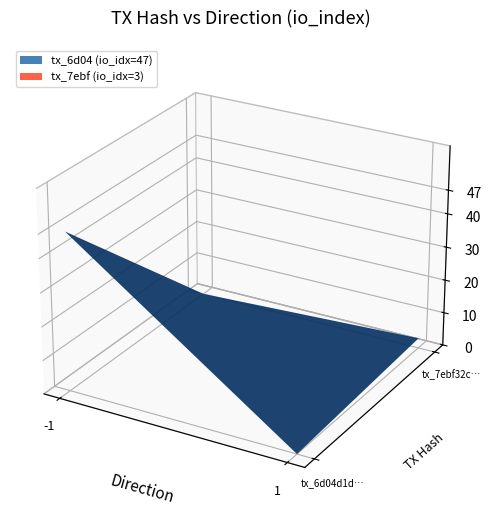

What is the spread (max minus min) of values at io_index?

44